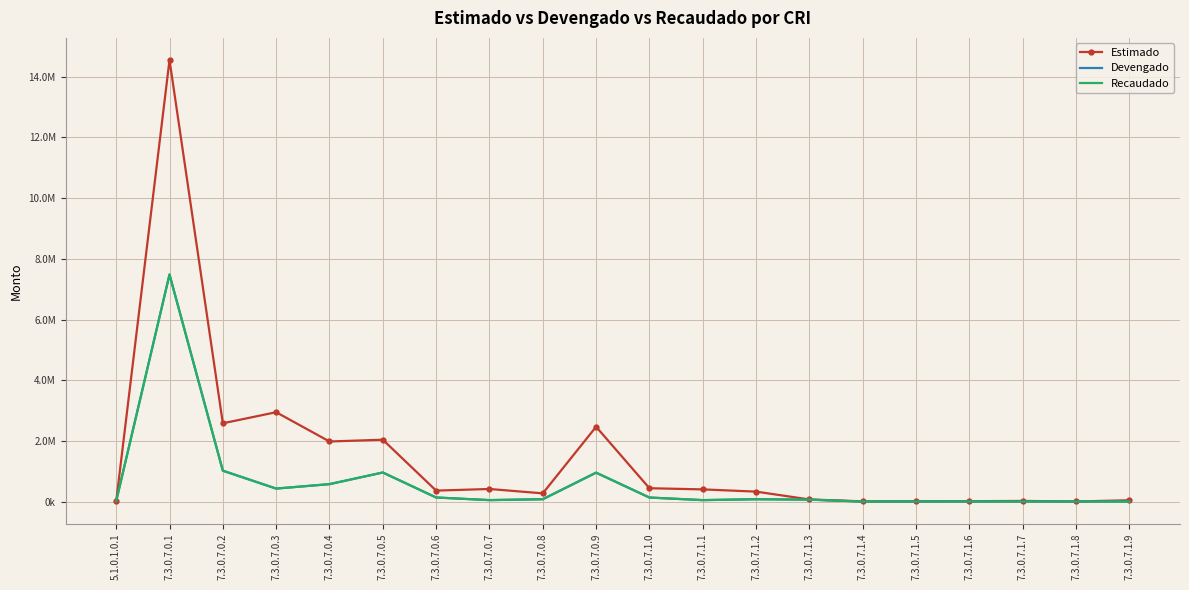

After their last crossing, which series has the higher values: Devengado or Estimado?

Estimado